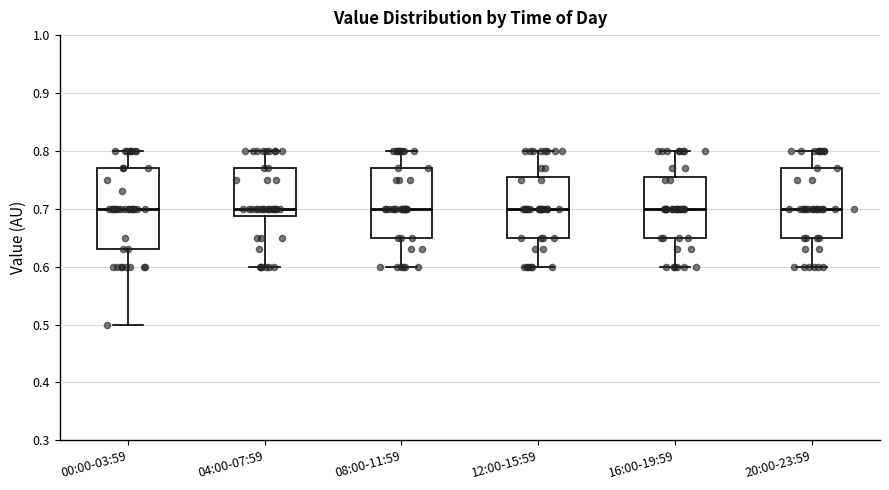

Where is the lower edge of the box for 08:00-11:59 on the y-axis? The values are not printed on the chart, so give them approximately, as read against the axis.

0.65